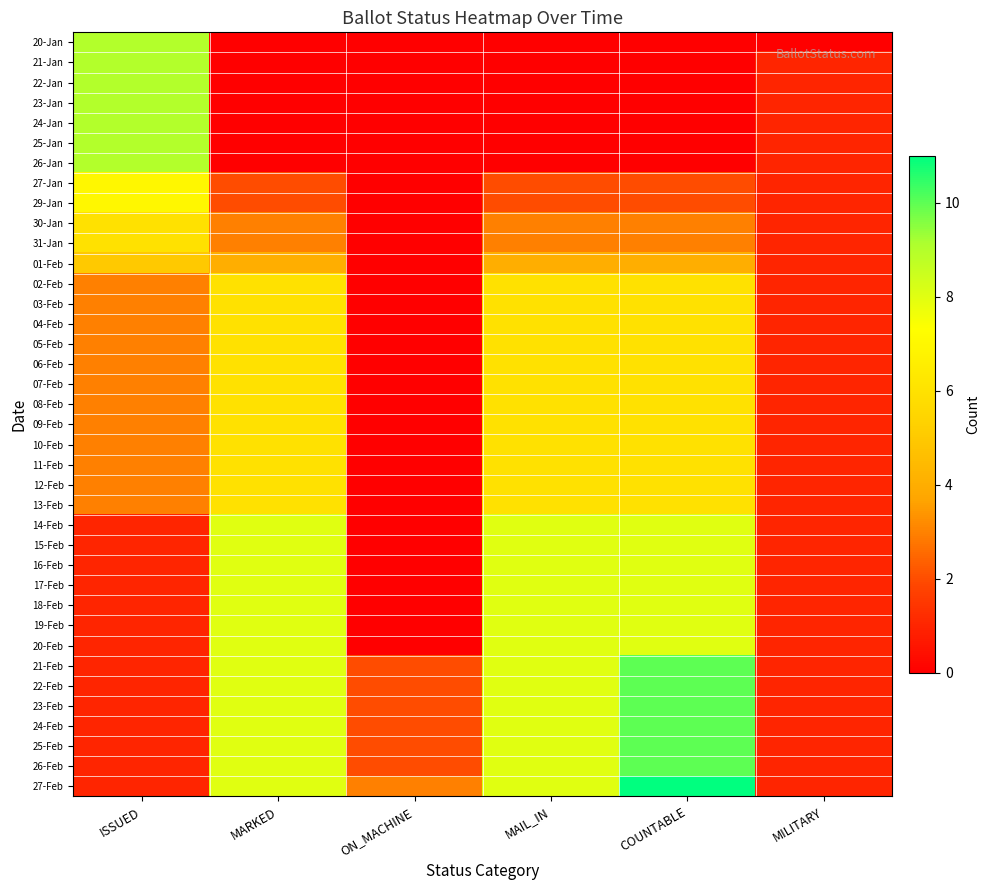

Which series has the largest total across all categories?

27-Feb